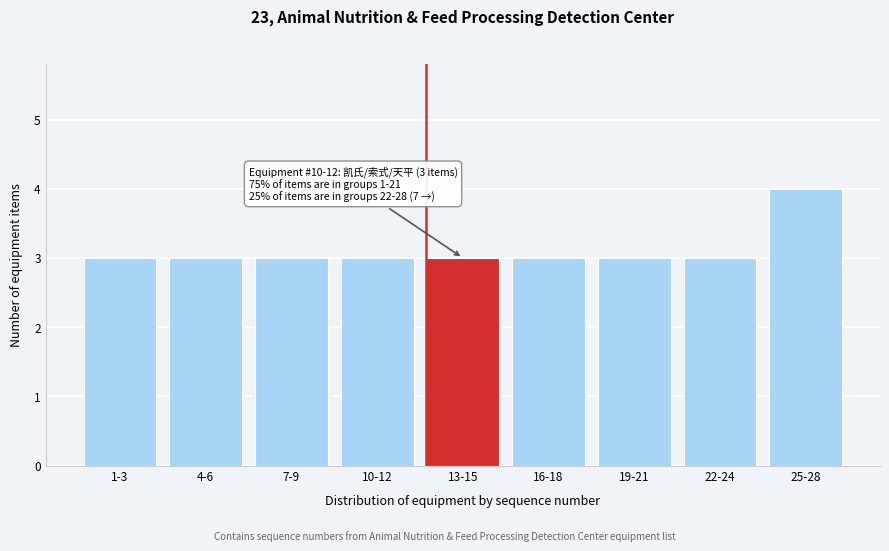

Reading right to left, list all the values displayed in this chart.

25-28=4	22-24=3	19-21=3	16-18=3	13-15=3	10-12=3	7-9=3	4-6=3	1-3=3